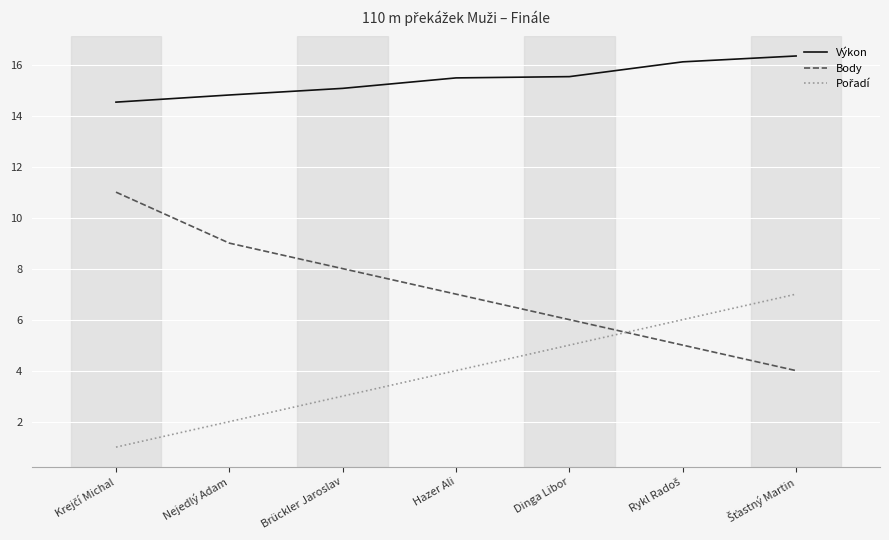

What is the difference between the maximum and minimum values in the Body series?

7.0